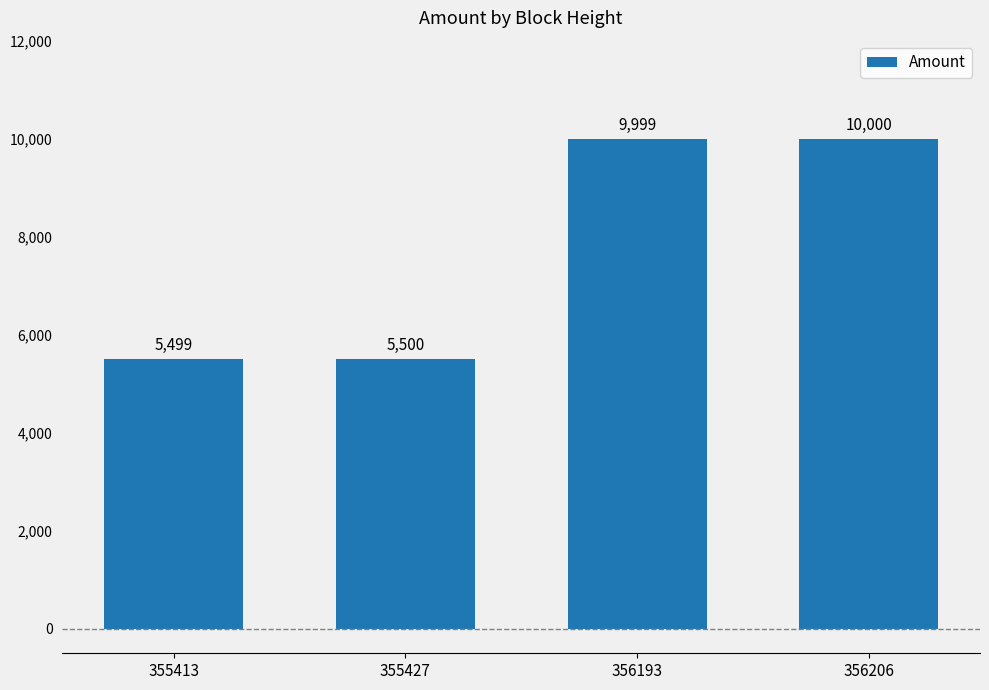

What is the difference between the maximum and minimum values?

4501